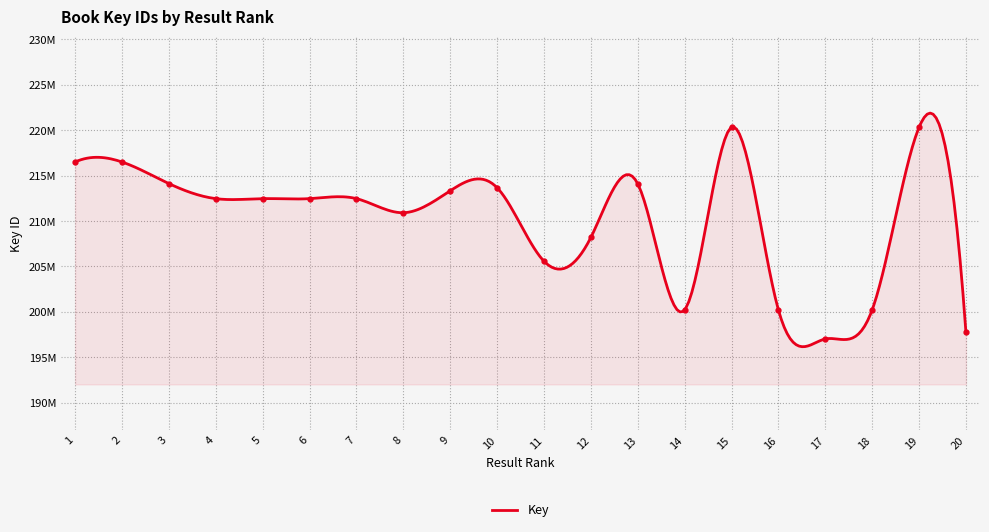

True or false: the data shows 50525605 at 12.

False